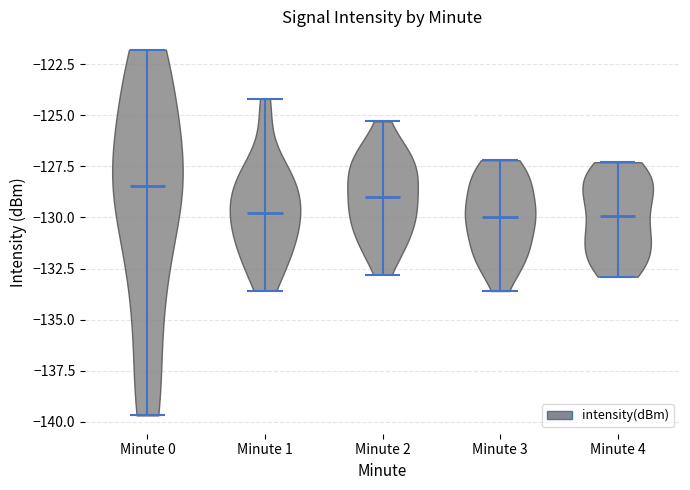

Reading left to right, read every violin against the y-axis: where its median line is, and the lowest and highest points it reaches. The values are not printed on the chart, so give them approximately, as read against the axis.

Minute 0: median line -128.5, lowest point -139.5, highest point -122.0
Minute 1: median line -130.0, lowest point -133.5, highest point -124.0
Minute 2: median line -129.0, lowest point -133.0, highest point -125.5
Minute 3: median line -130.0, lowest point -133.5, highest point -127.0
Minute 4: median line -130.0, lowest point -133.0, highest point -127.5